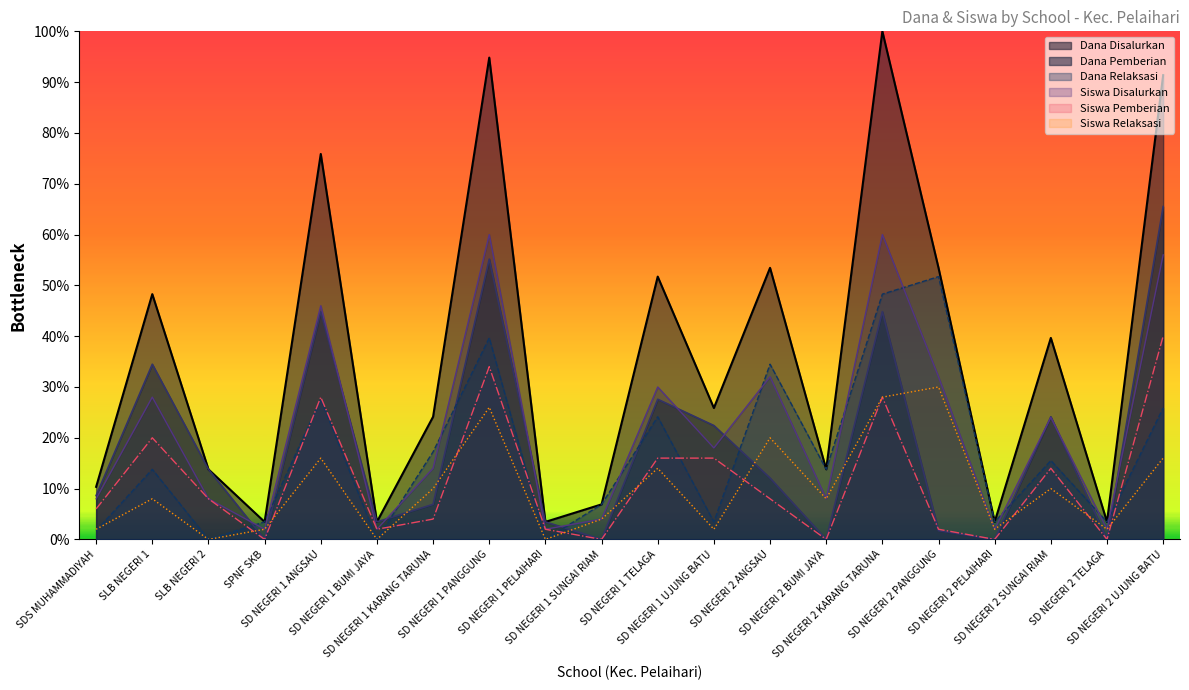

What is the label of the 13th point from the left?

SD NEGERI 2 ANGSAU